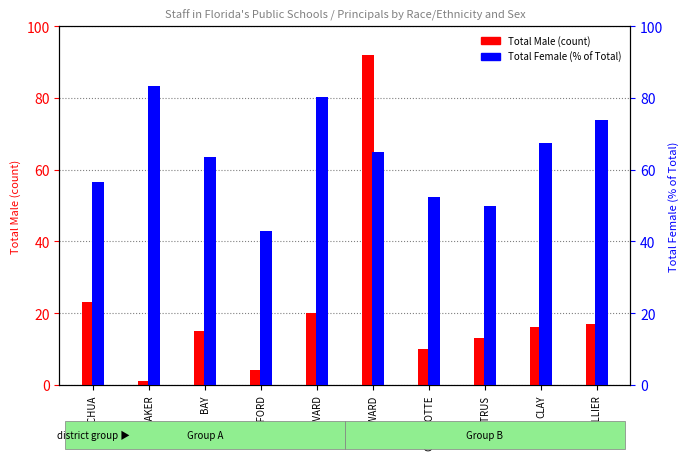

Is the value of Total Female (% of Total) at BAKER greater than the value of Total Male at CLAY?

Yes